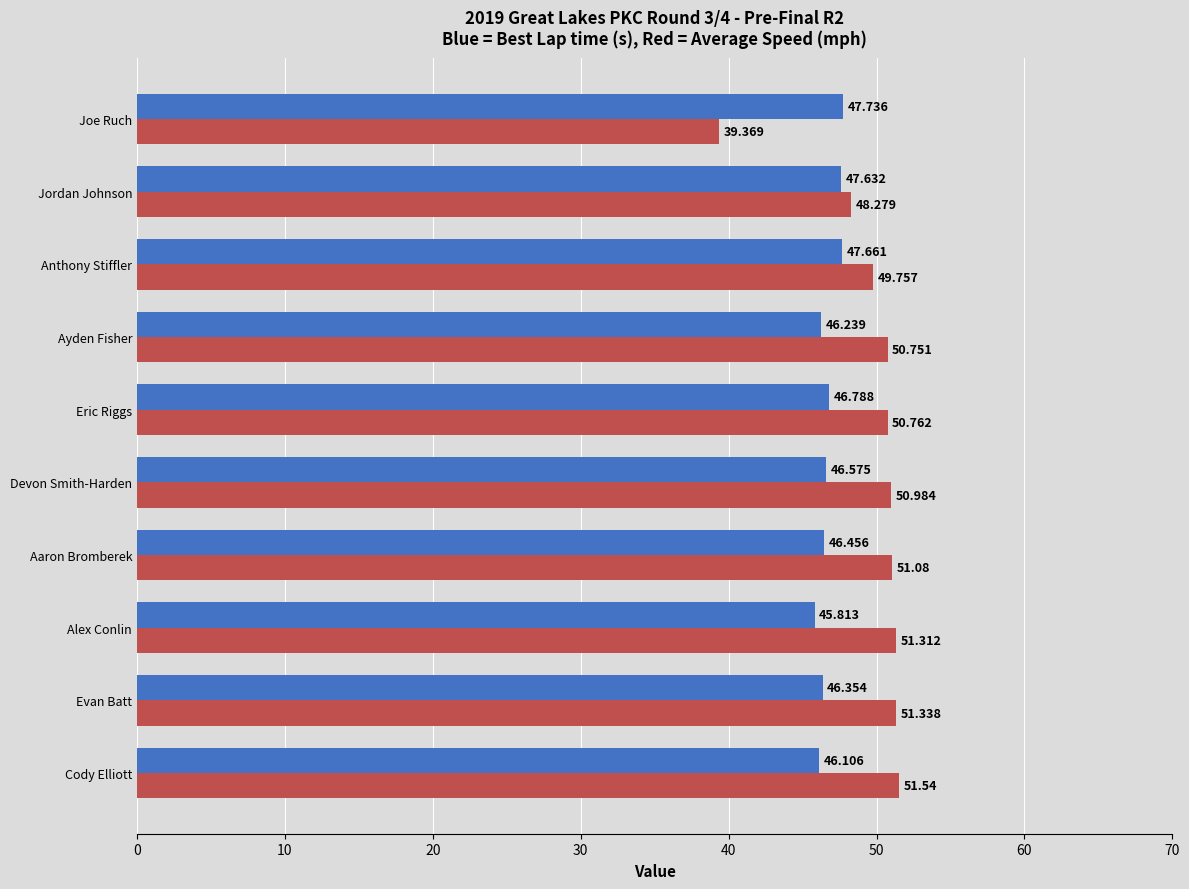

At which category is the sum across all series the highest?

Evan Batt